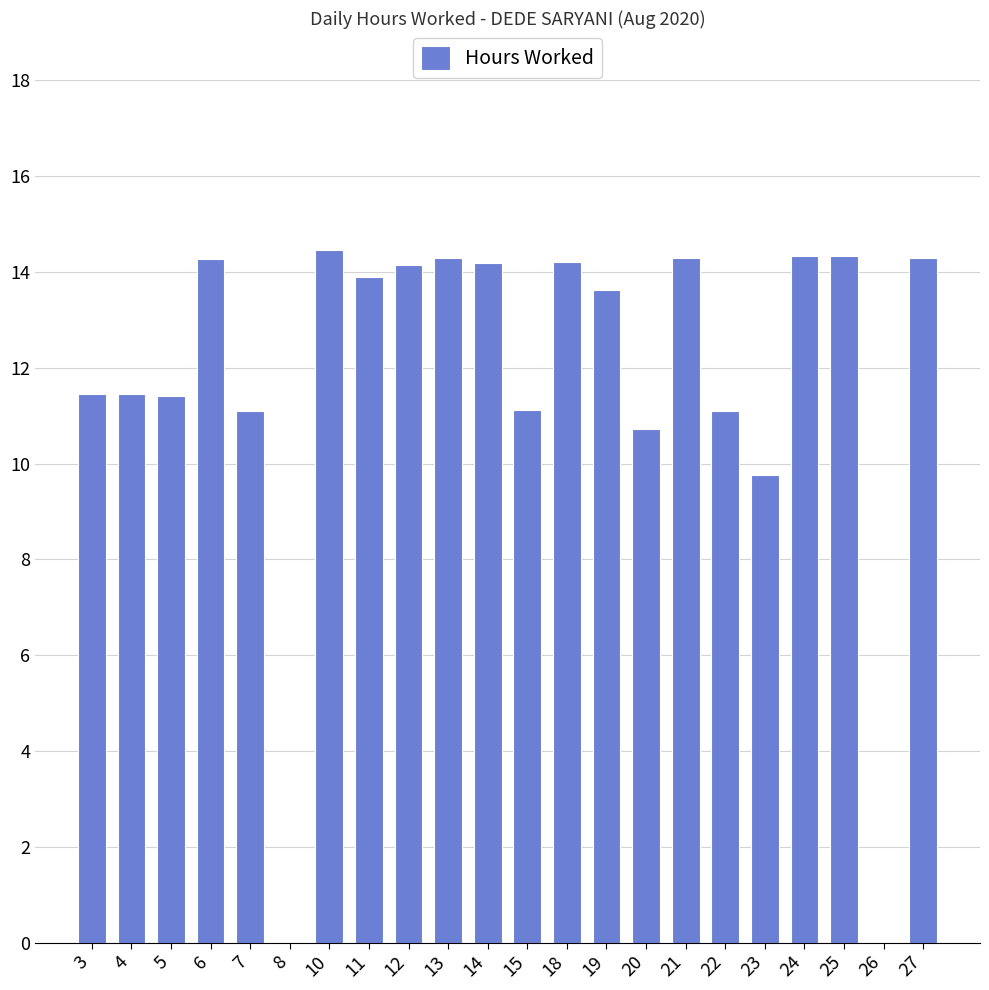

Count the number of categories in the chart.

22